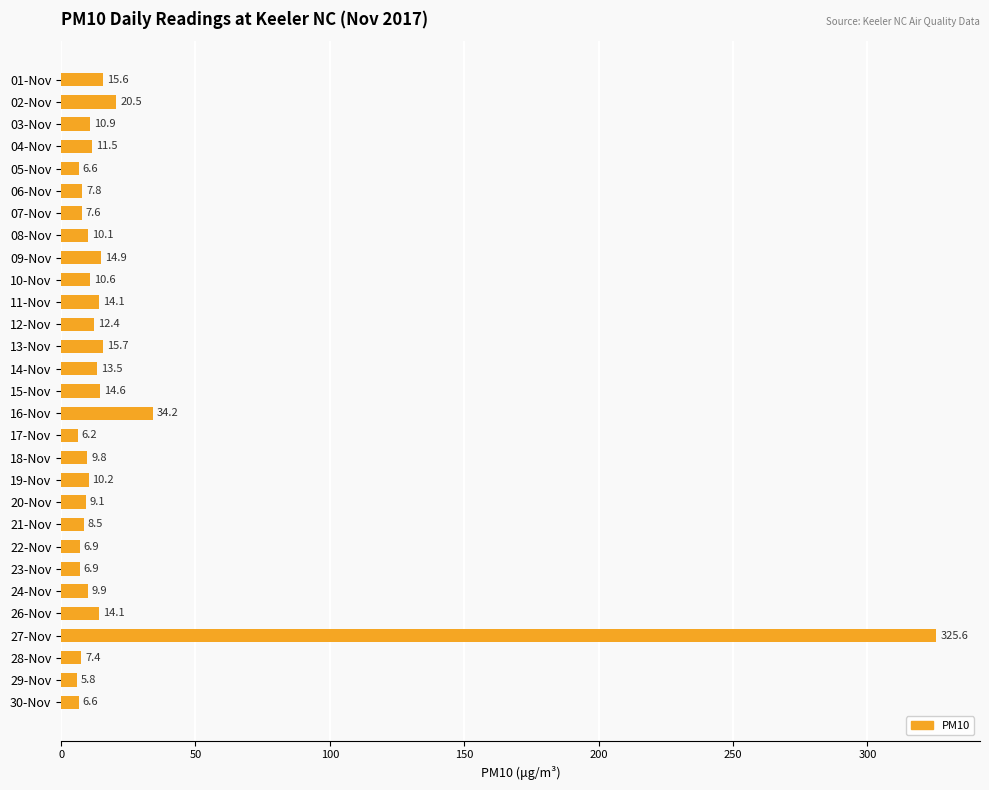

The value at 29-Nov is 5.8. True or false?

True